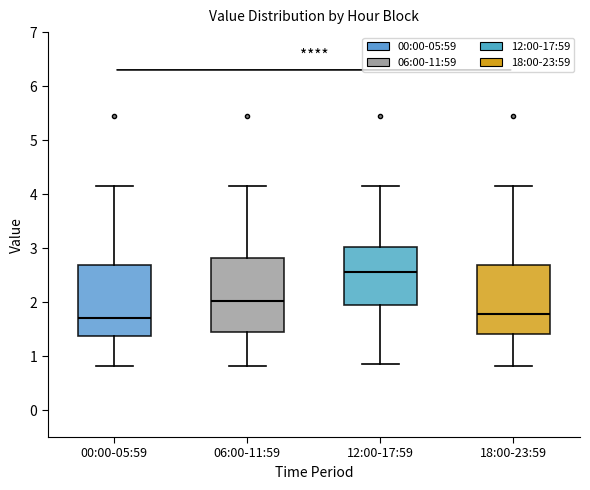

Reading left to right, read every box against the y-axis: the position of its median line, the range the box covers, and the ends of its whiskers. The values are not printed on the chart, so give them approximately, as read against the axis.

00:00-05:59: median 1.7, box 1.4 to 2.7, whiskers 0.8 to 4.2
06:00-11:59: median 2.0, box 1.4 to 2.8, whiskers 0.8 to 4.2
12:00-17:59: median 2.6, box 1.9 to 3.0, whiskers 0.9 to 4.2
18:00-23:59: median 1.8, box 1.4 to 2.7, whiskers 0.8 to 4.2